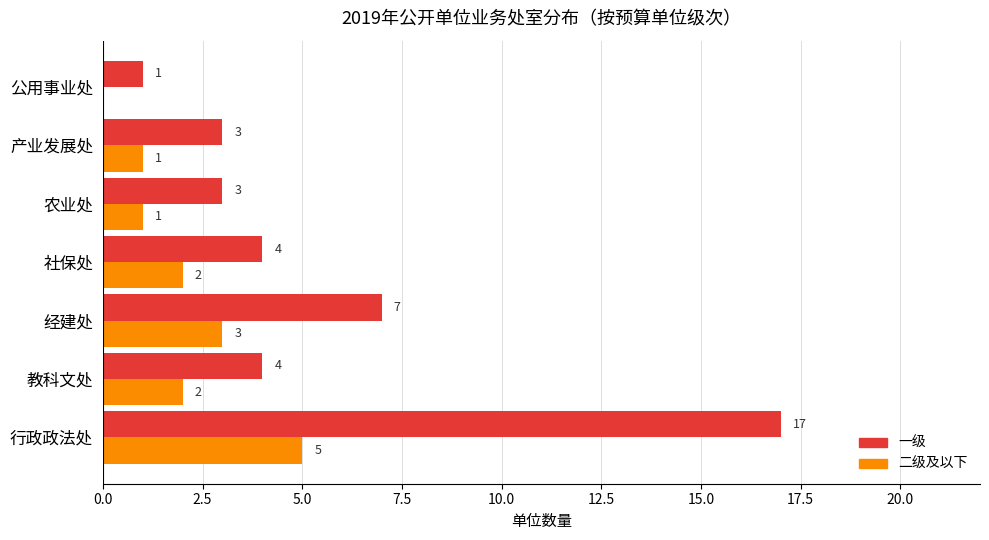

Which series has the largest range (max minus min)?

一级